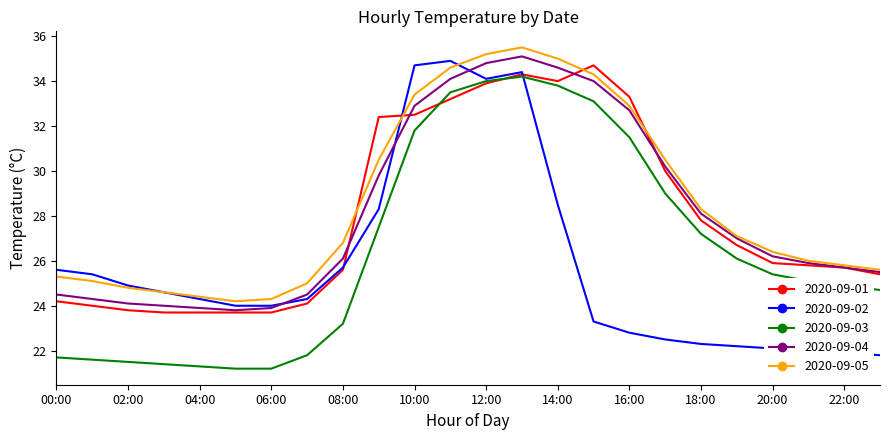

What is the minimum value shown in the chart?

21.2